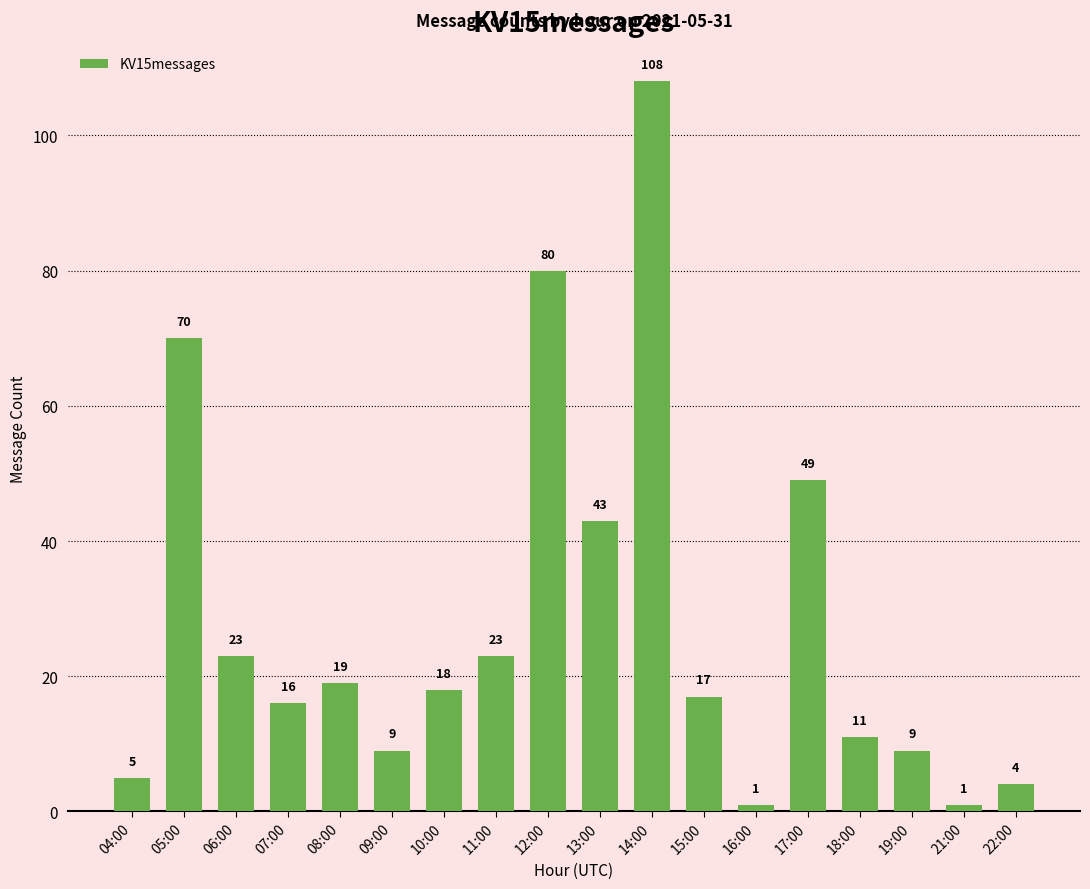

What is the greatest value displayed?

108